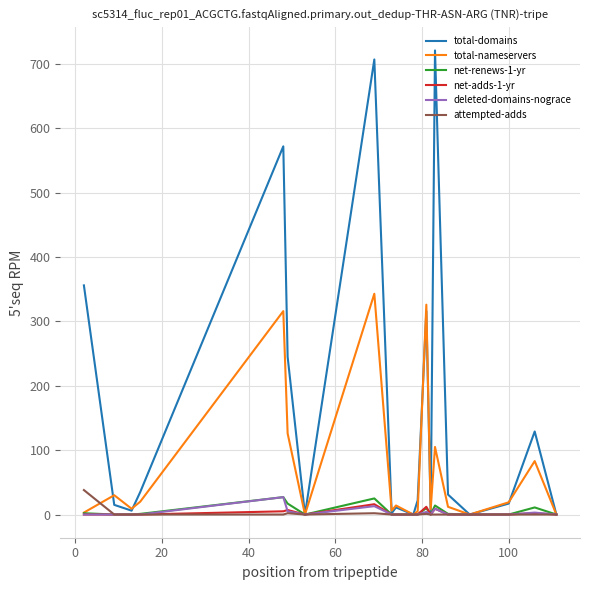

What is the greatest value displayed?

721